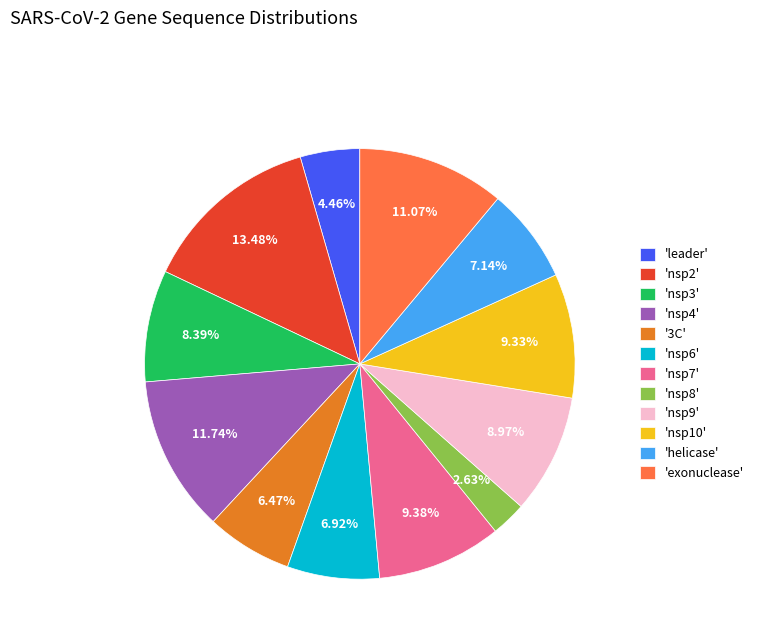

Is there a majority slice in this chart?

No